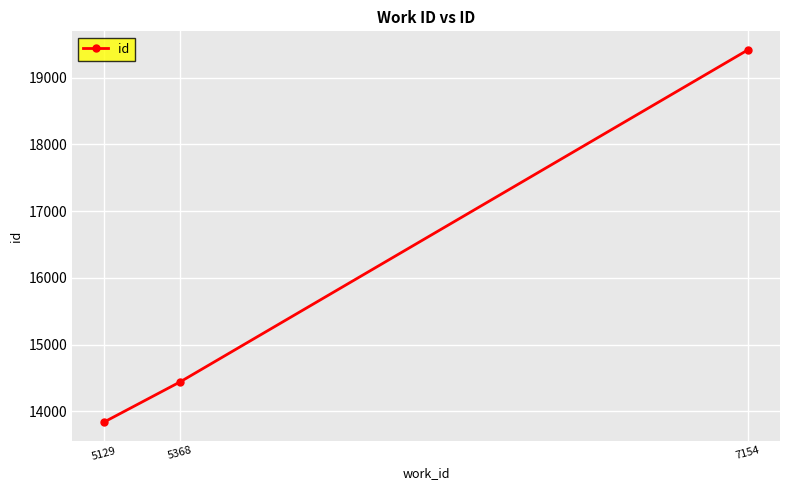

What is the value of the 2nd point from the left?

14443